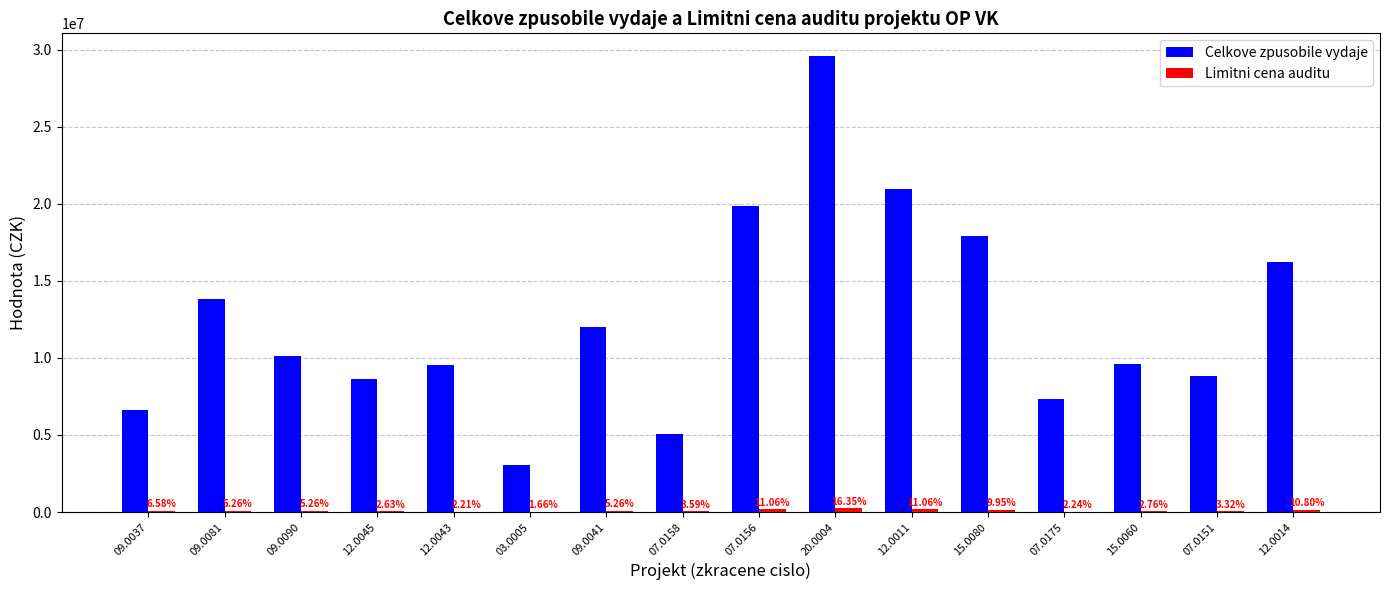

How many groups of bars are there?

16